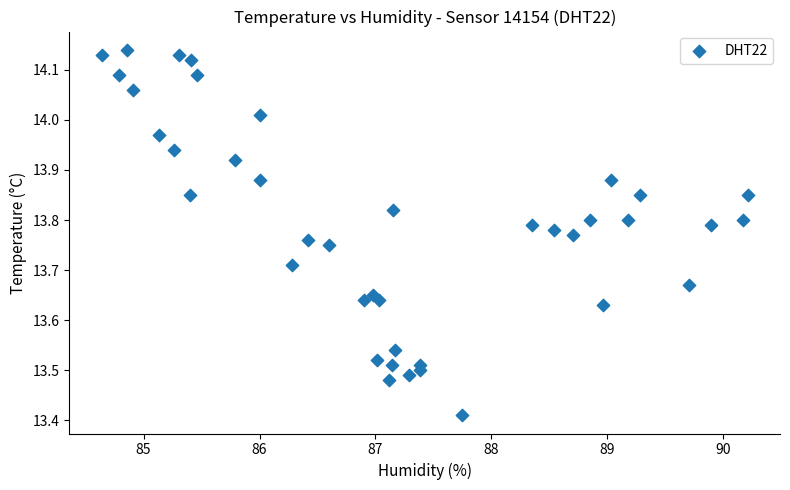

What is the range of Y values (max minus min)?

0.7